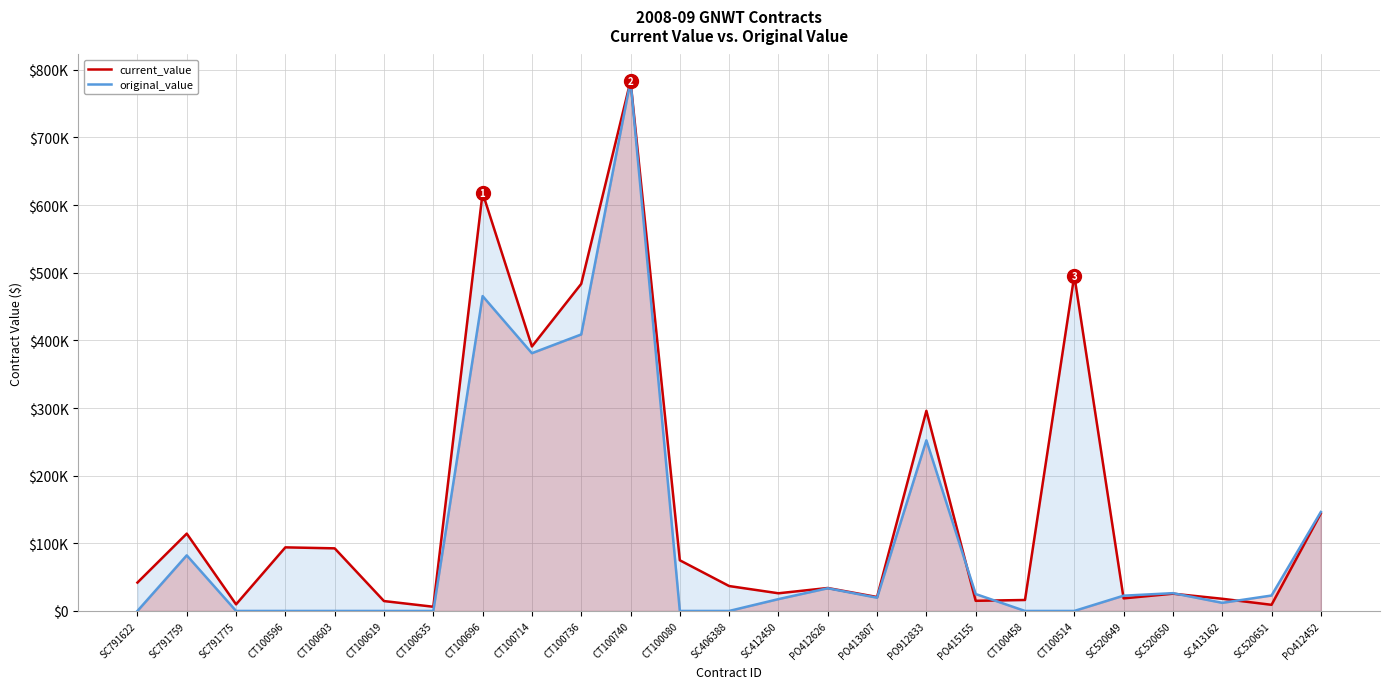

Reading right to left, transcribe all the data shown in this chart.

current_value: PO412452=144177.0	SC520651=9076.1	SC413162=18000.0	SC520650=25514.0	SC520649=18590.1	CT100514=495799.6	CT100458=16198.0	PO415155=15000.0	PO912833=295842.8	PO413807=20604.4	PO412626=33919.0	SC412450=26125.0	SC406388=36815.0	CT100080=74898.0	CT100740=783405.0	CT100736=483529.5	CT100714=390951.9	CT100696=617961.7	CT100635=6205.4	CT100619=14612.7	CT100603=92545.0	CT100596=93992.6	SC791775=9732.0	SC791759=114306.5	SC791622=41950.0
original_value: PO412452=146277.0	SC520651=22800.0	SC413162=12000.0	SC520650=26300.0	SC520649=22580.0	CT100514=0.0	CT100458=0.0	PO415155=25000.0	PO912833=252267.1	PO413807=19554.5	PO412626=33529.0	SC412450=17500.0	SC406388=0.0	CT100080=0.0	CT100740=783405.0	CT100736=408724.0	CT100714=381000.0	CT100696=465457.0	CT100635=0.0	CT100619=0.0	CT100603=0.0	CT100596=0.0	SC791775=0.0	SC791759=82206.5	SC791622=0.0